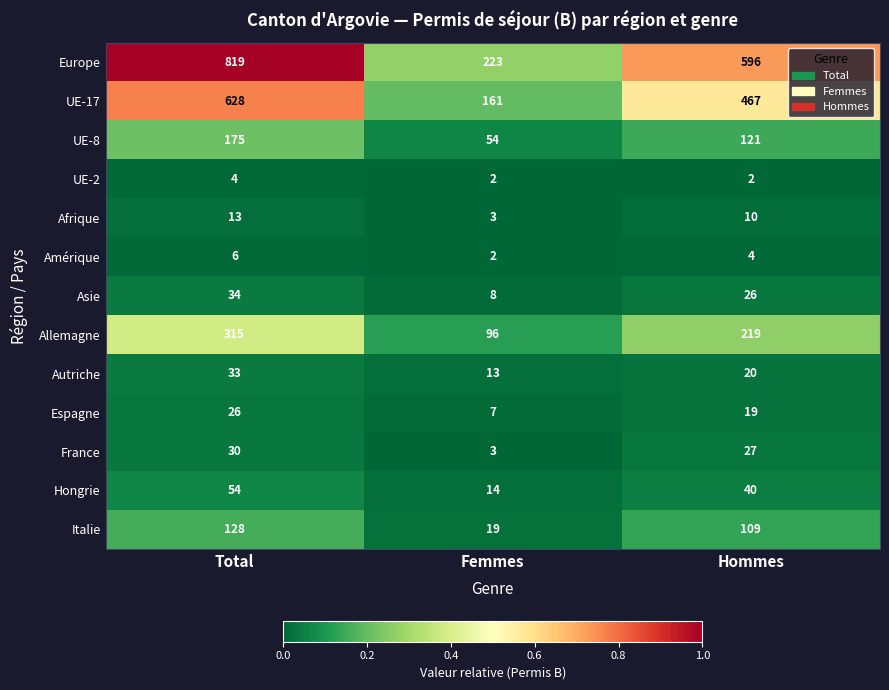

What value does the Europe series have at Femmes, to the nearest 100?

200